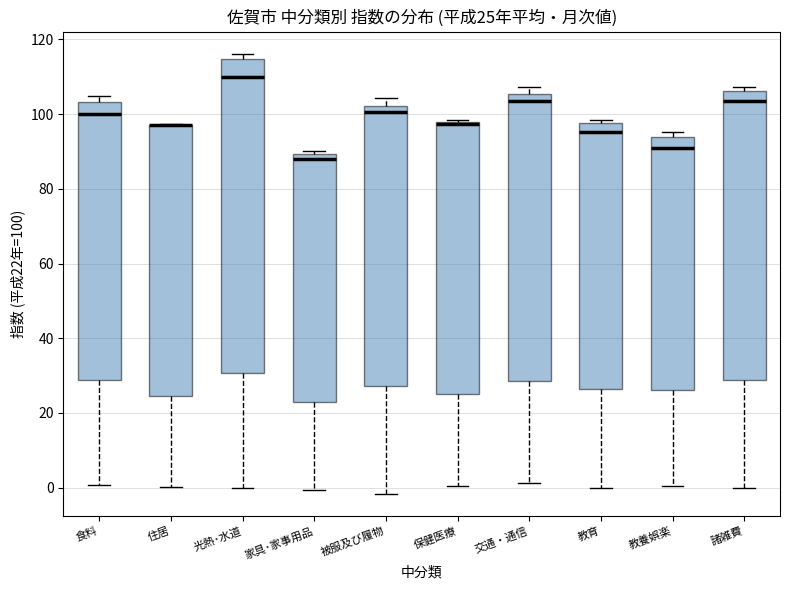

Which box is the tallest, from its lower edge to its upper edge?

光熱･水道